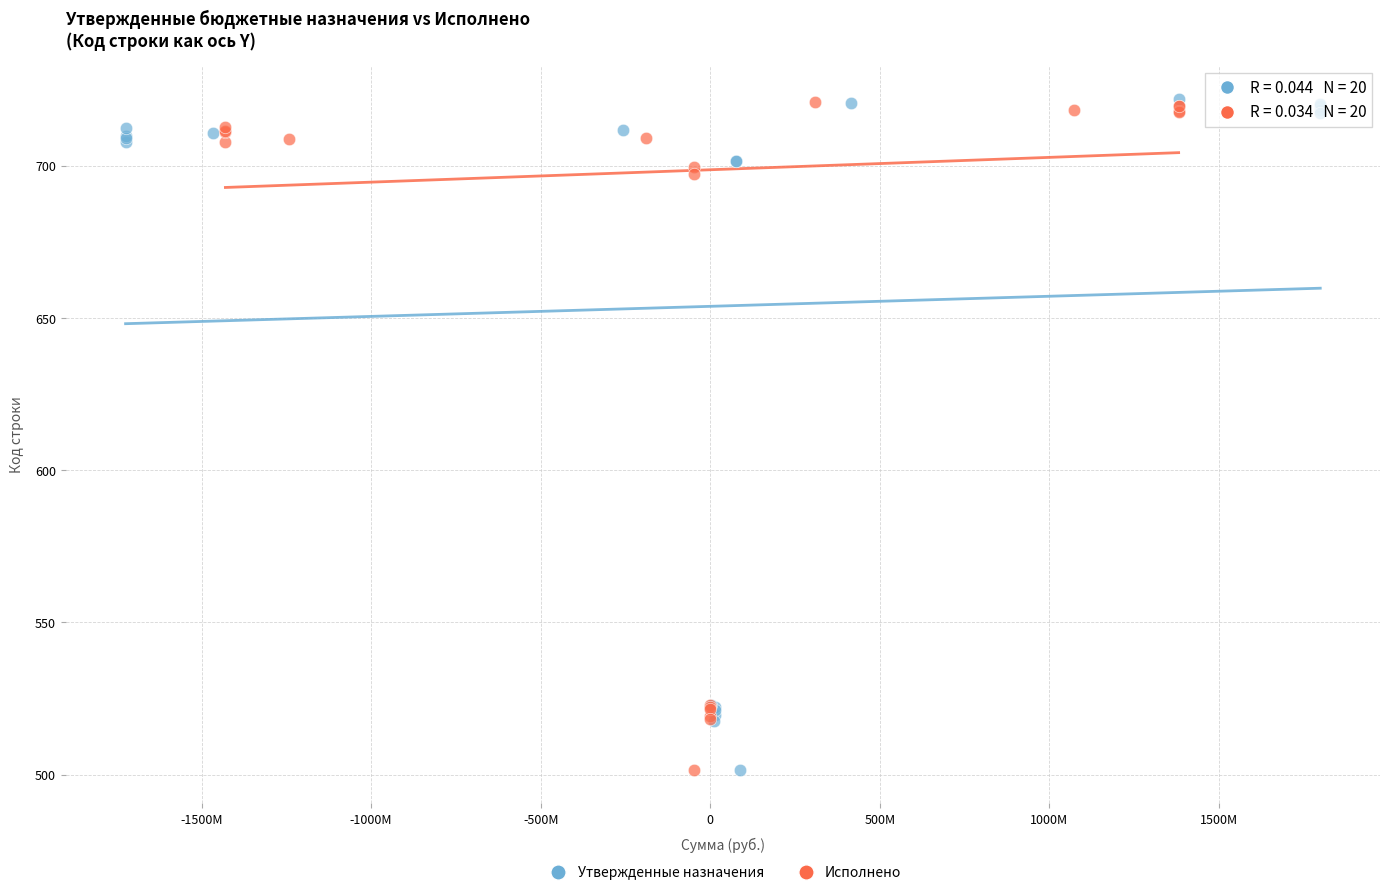

What are all the series names shown in the legend?

Утвержденные назначения, Исполнено